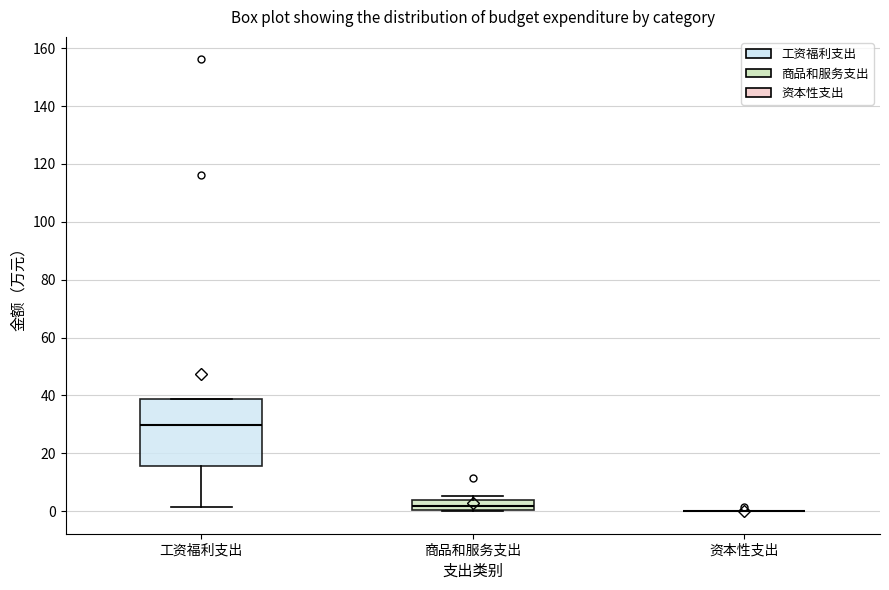

Reading left to right, transcribe this box plot: for each box, give where its median line is, the range the box spans, and where its two whiskers end, as read against the y-axis. The values are not printed on the chart, so give them approximately, as read against the axis.

工资福利支出: median 30, box 16 to 38, whiskers 2 to 38
商品和服务支出: median 2, box 0 to 4, whiskers 0 to 6
资本性支出: box collapsed to a line at 0, whiskers 0 to 0